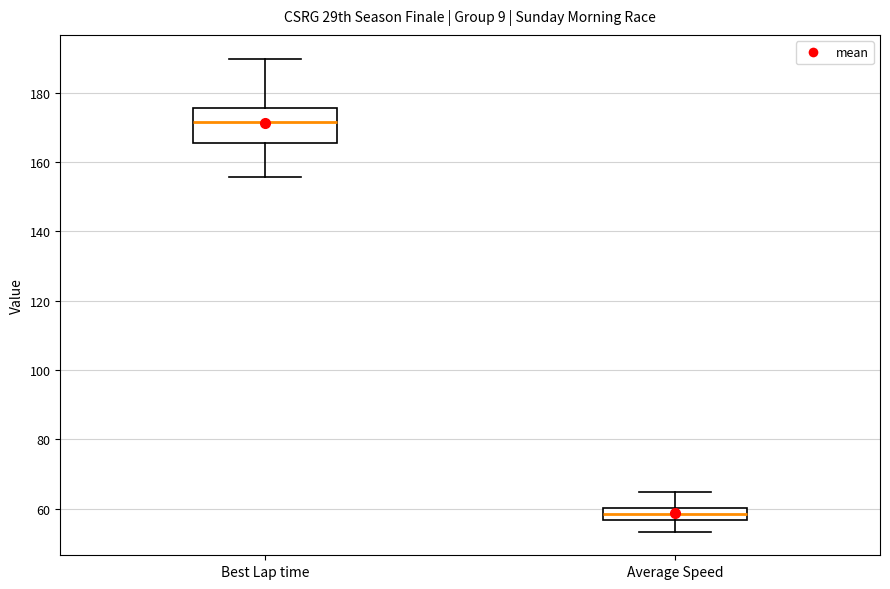

Reading left to right, transcribe this box plot: for each box, give where its median line is, the range the box spans, and where its two whiskers end, as read against the y-axis. The values are not printed on the chart, so give them approximately, as read against the axis.

Best Lap time: median 172, box 166 to 176, whiskers 156 to 190
Average Speed: median 58, box 56 to 60, whiskers 54 to 64